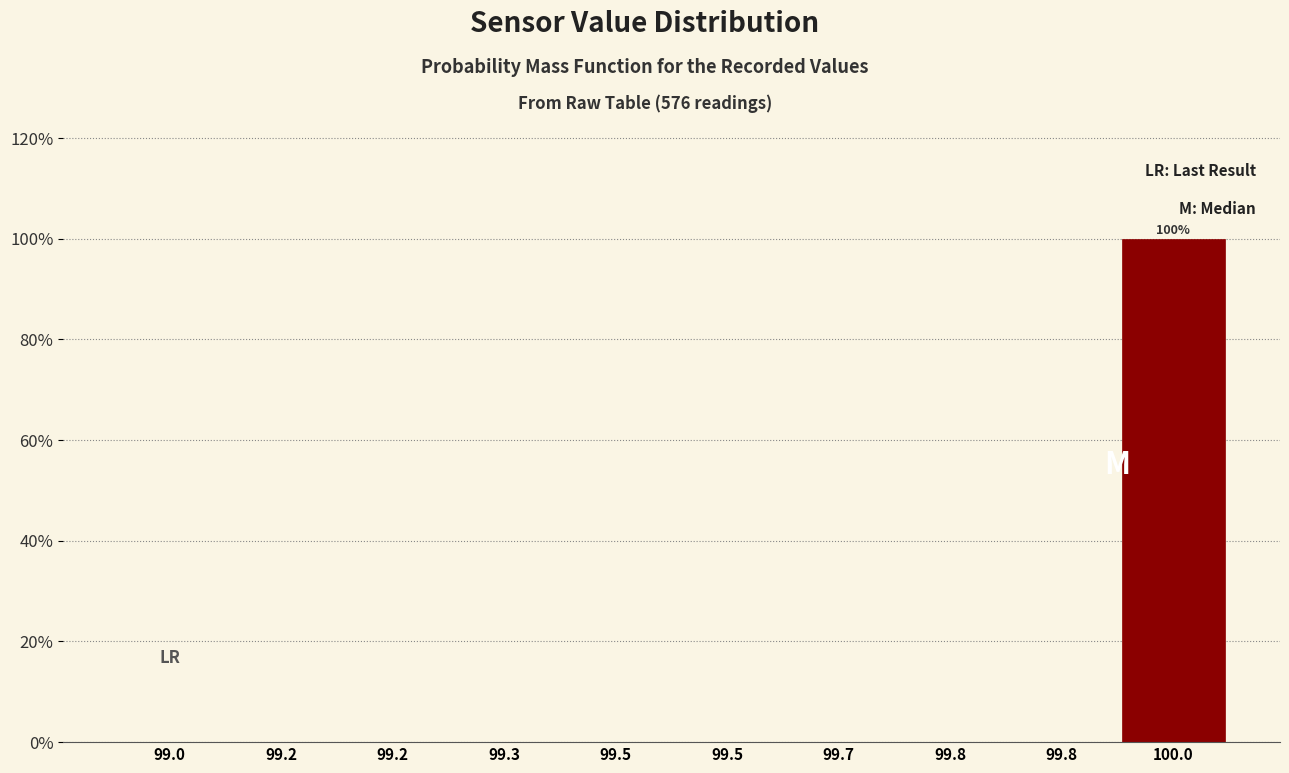

How many distinct data groups are displayed?

1